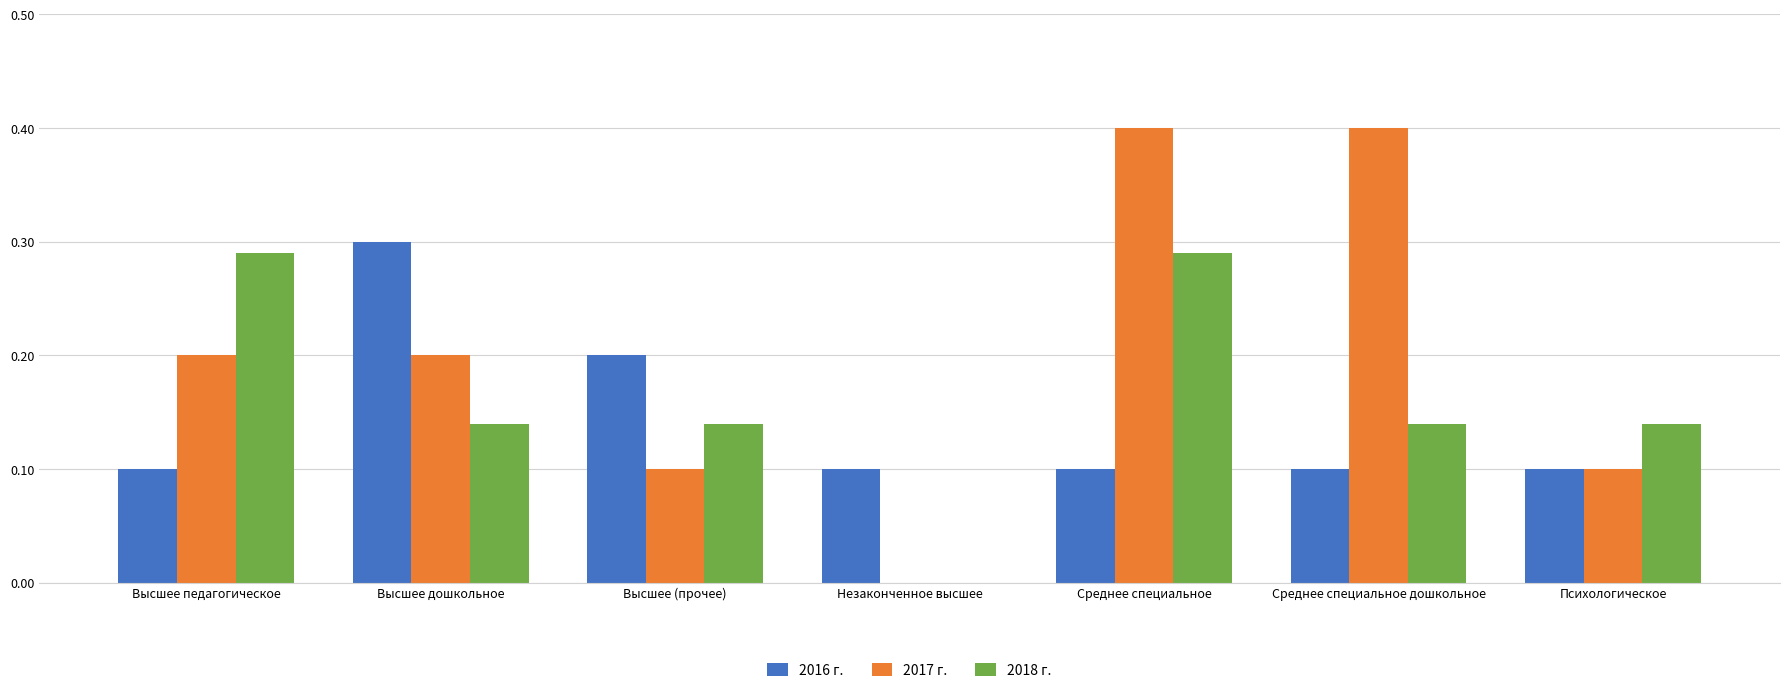

True or false: 2016 г. has a value of 0.1 at Среднее специальное.

True